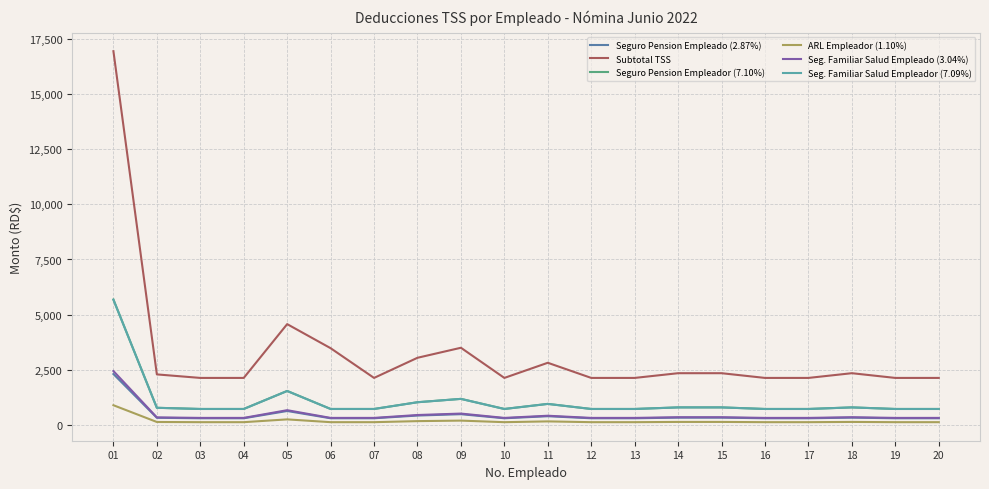

What is the smallest value displayed?

110.0